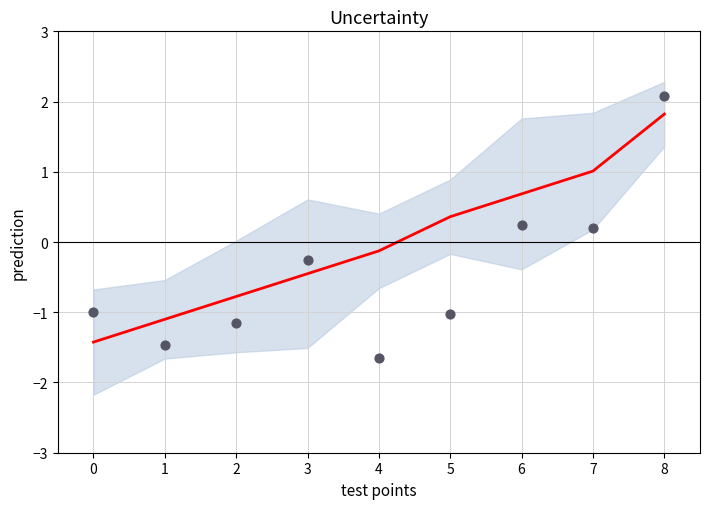

Which series reaches the minimum Y coordinate?

observed